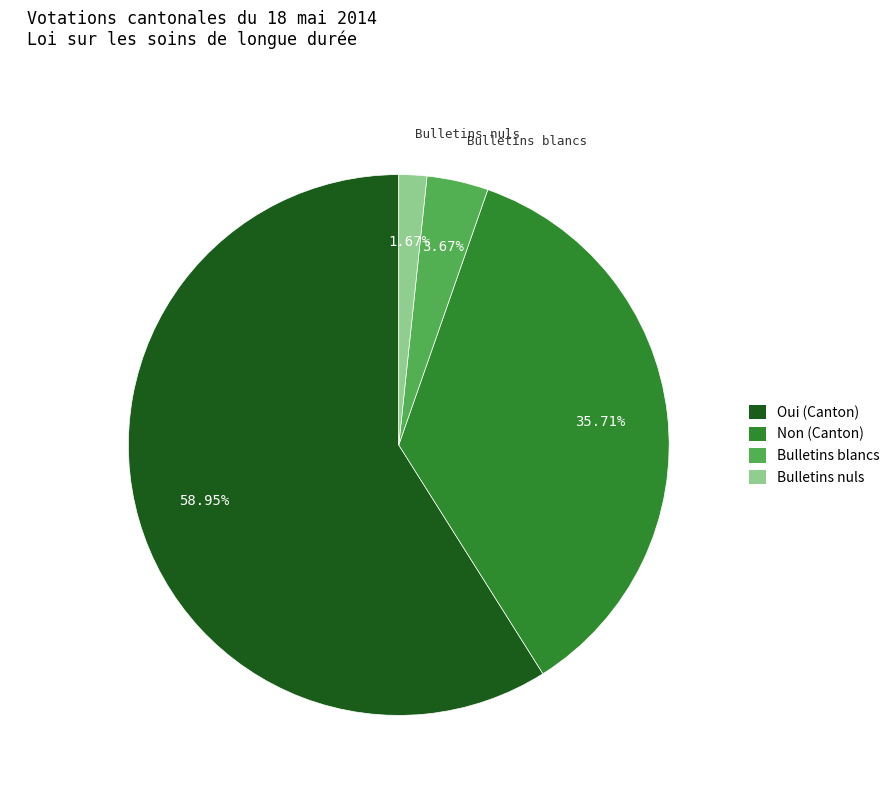

How much of the chart is everything except Bulletins nuls?

98.3%